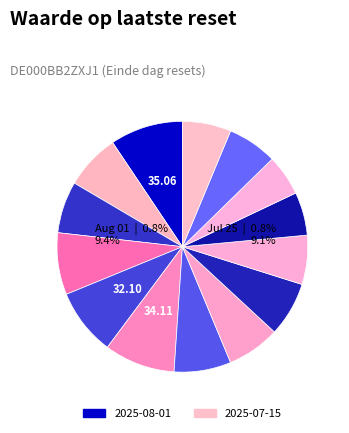

To the nearest percent, what is the combined percentage of 2025-07-25 and 2025-07-21?

15%